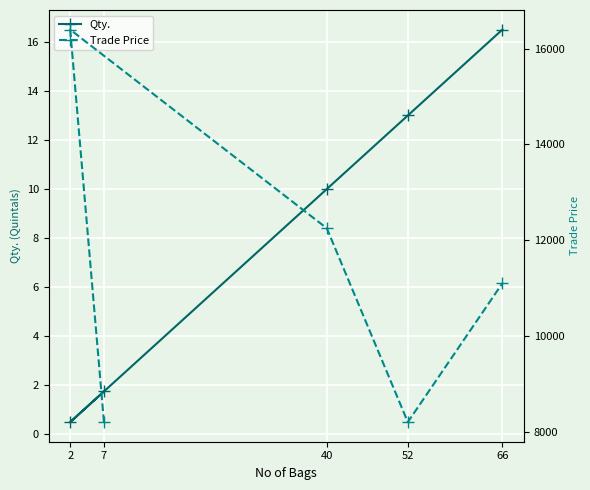

Which series has the largest range (max minus min)?

Trade Price